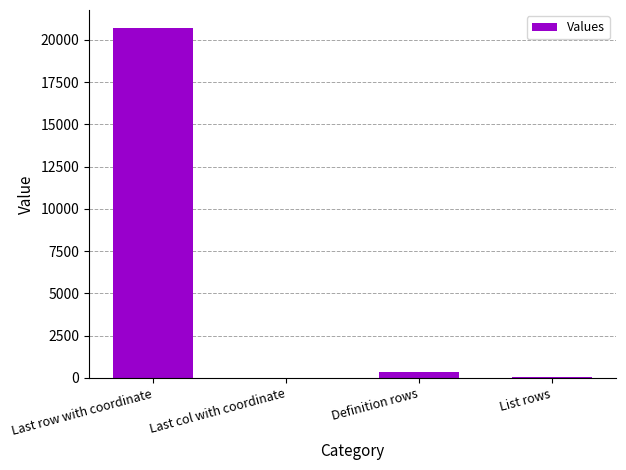

What is the greatest value displayed?

20729